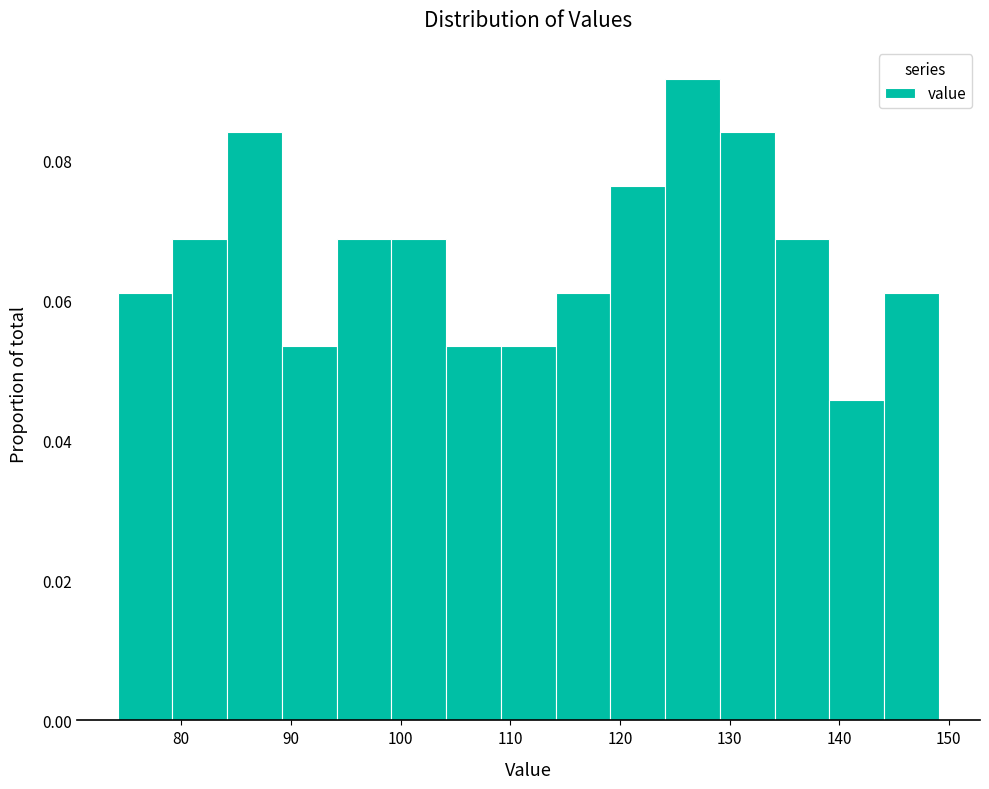

Reading left to right, list every bar in this chart as the range it spans on the x-axis followed by its height. Neither the bar edges nor the heights are printed on the chart, so give them approximately, as read against the axes.

74 to 79: 0.062
79 to 84: 0.068
84 to 89: 0.084
89 to 94: 0.054
94 to 99: 0.068
99 to 104: 0.068
104 to 109: 0.054
109 to 114: 0.054
114 to 119: 0.062
119 to 124: 0.076
124 to 129: 0.092
129 to 134: 0.084
134 to 139: 0.068
139 to 144: 0.046
144 to 149: 0.062